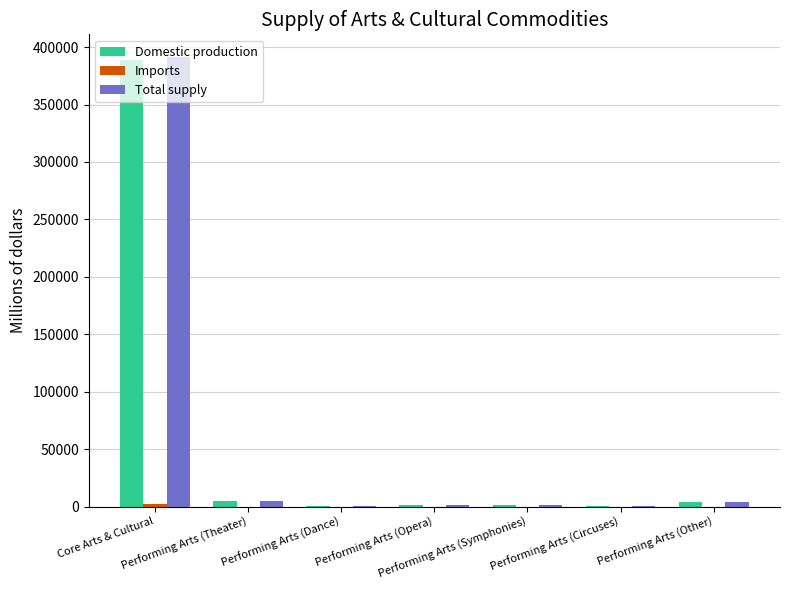

Is it true that Total supply equals 5169 at Performing Arts (Theater)?

True